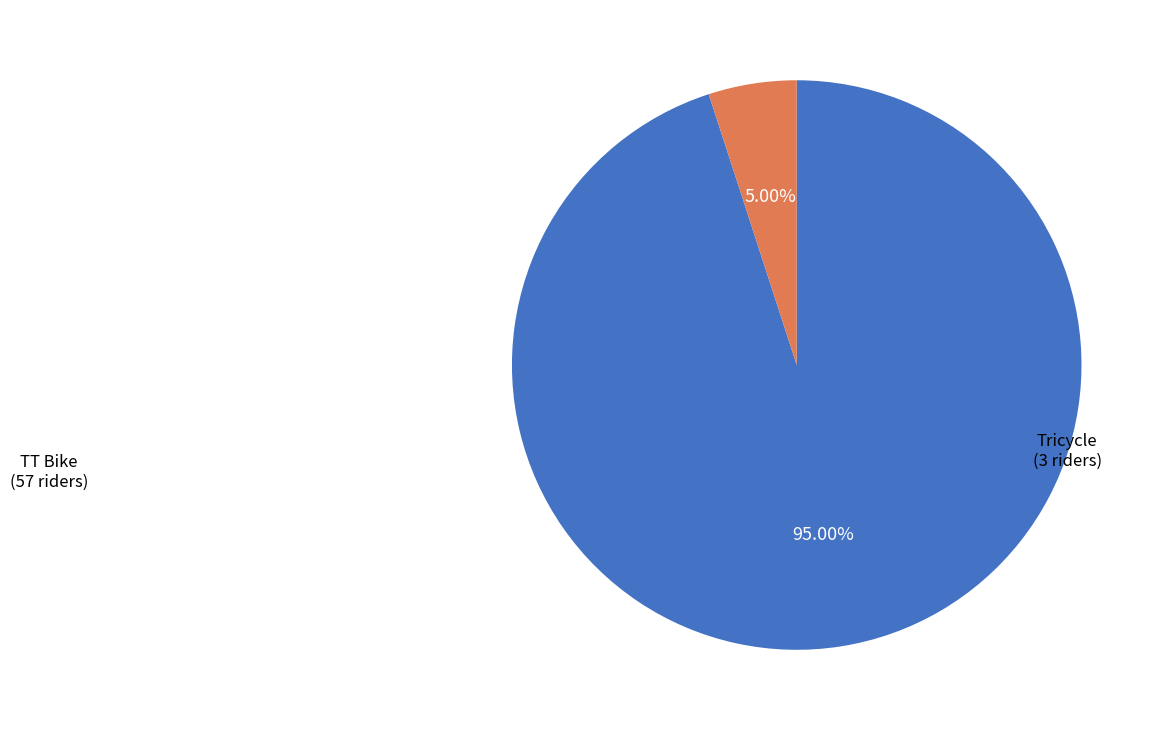

Does any single category account for the majority?

Yes